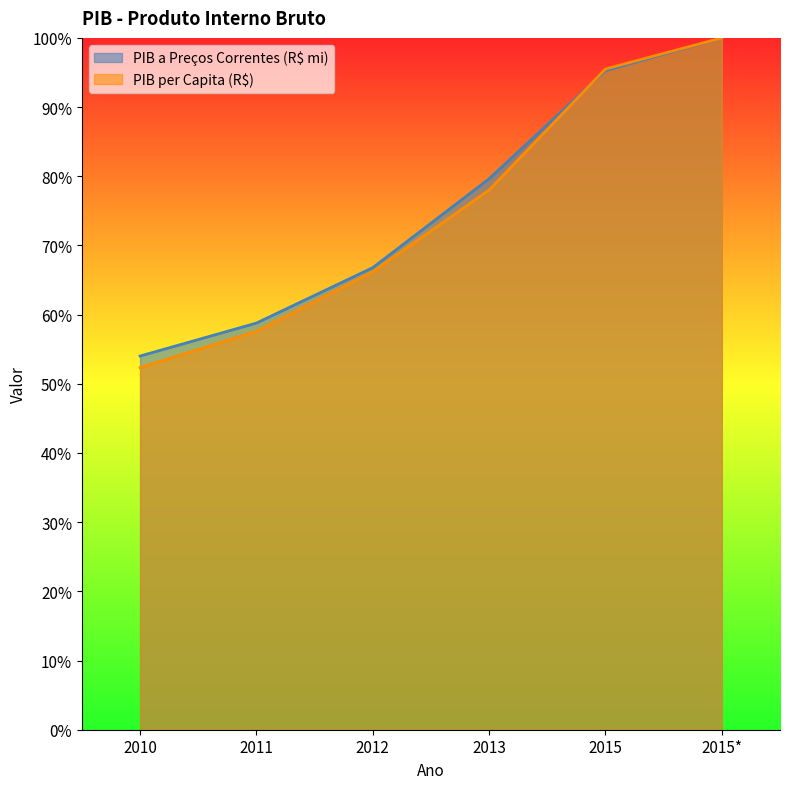

True or false: PIB a Preços Correntes (R$ mi) has a value of 34.1 at 2015.

False